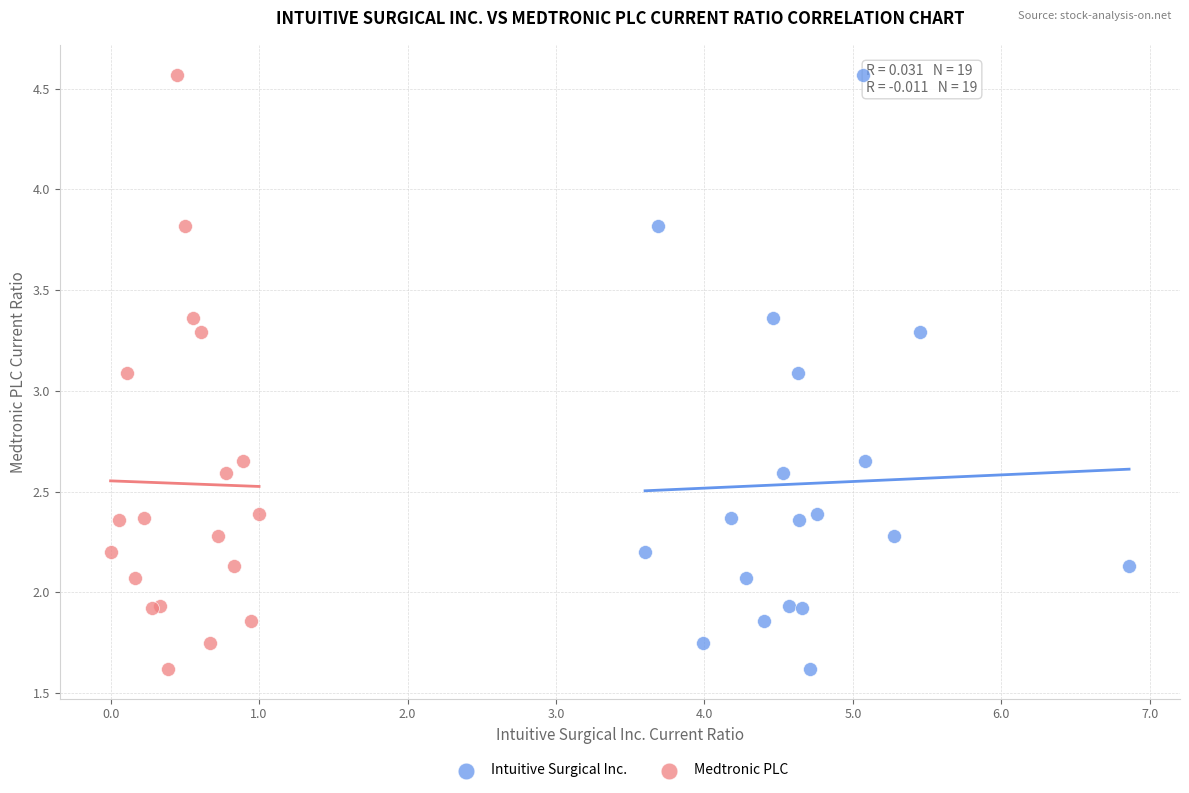

What are all the series names shown in the legend?

Intuitive Surgical Inc., Medtronic PLC